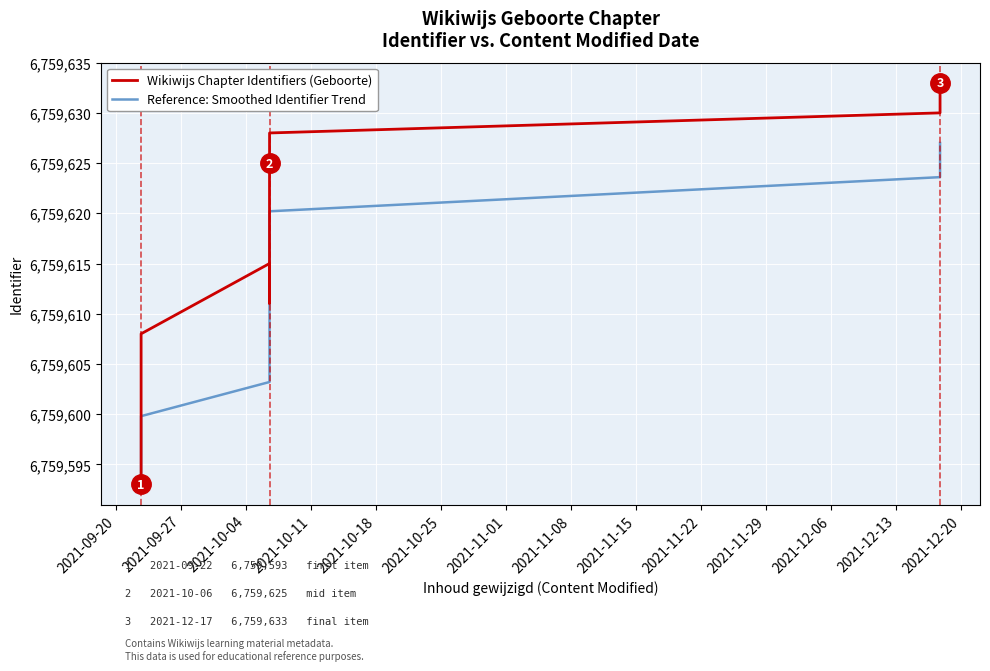

List the series in order of their peak value, highest first.

Wikiwijs Chapter Identifiers (Geboorte), Reference: Smoothed Identifier Trend